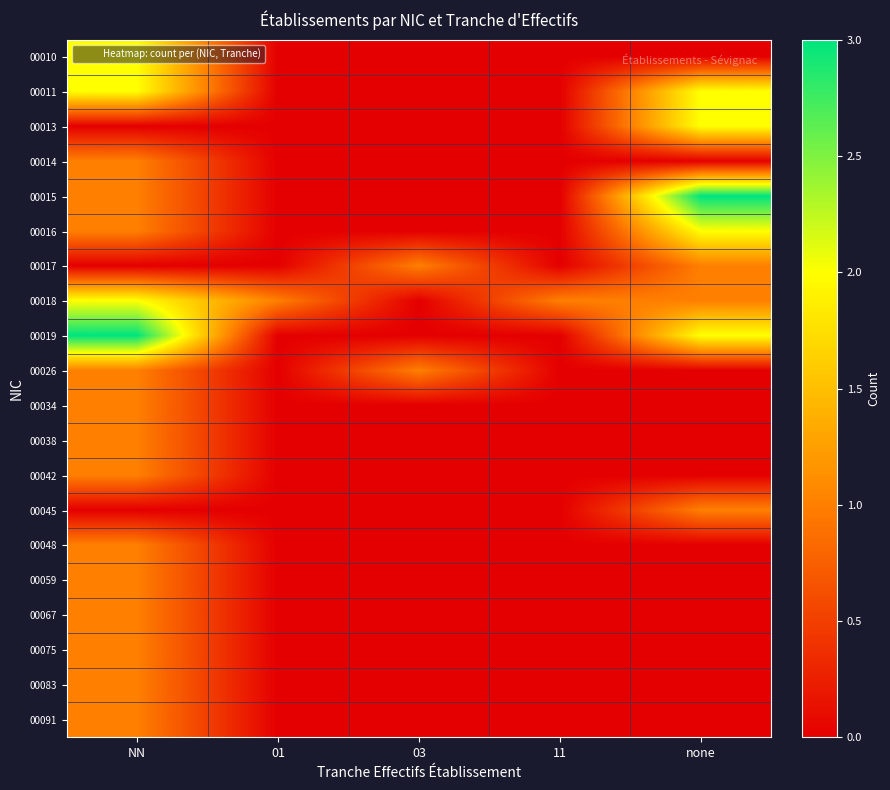

Reading left to right, extract all data points from this chart.

00010: NN=2	01=0	03=0	11=0	none=0
00011: NN=2	01=0	03=0	11=0	none=2
00013: NN=0	01=0	03=0	11=0	none=2
00014: NN=1	01=0	03=0	11=0	none=0
00015: NN=1	01=0	03=0	11=0	none=3
00016: NN=1	01=0	03=0	11=0	none=2
00017: NN=0	01=0	03=1	11=0	none=1
00018: NN=2	01=1	03=0	11=1	none=1
00019: NN=3	01=0	03=0	11=0	none=2
00026: NN=1	01=0	03=1	11=0	none=0
00034: NN=1	01=0	03=0	11=0	none=0
00038: NN=1	01=0	03=0	11=0	none=0
00042: NN=1	01=0	03=0	11=0	none=0
00045: NN=0	01=0	03=0	11=0	none=1
00048: NN=1	01=0	03=0	11=0	none=0
00059: NN=1	01=0	03=0	11=0	none=0
00067: NN=1	01=0	03=0	11=0	none=0
00075: NN=1	01=0	03=0	11=0	none=0
00083: NN=1	01=0	03=0	11=0	none=0
00091: NN=1	01=0	03=0	11=0	none=0